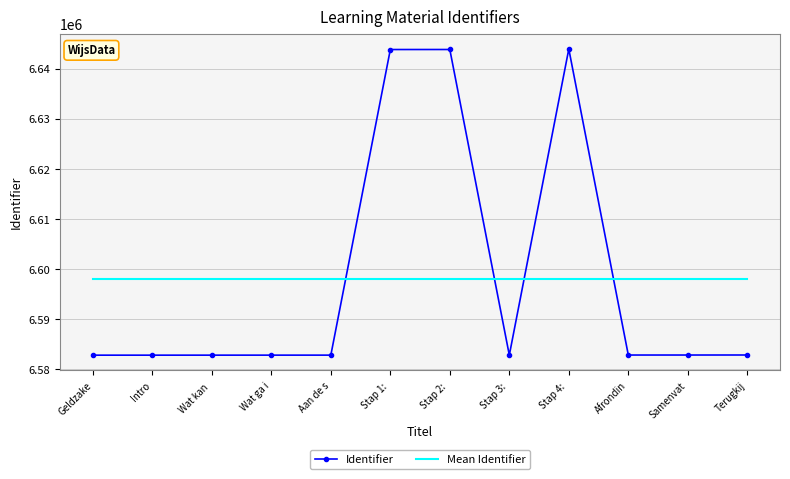

What is the spread (max minus min) of values at Terugkij?

15249.2